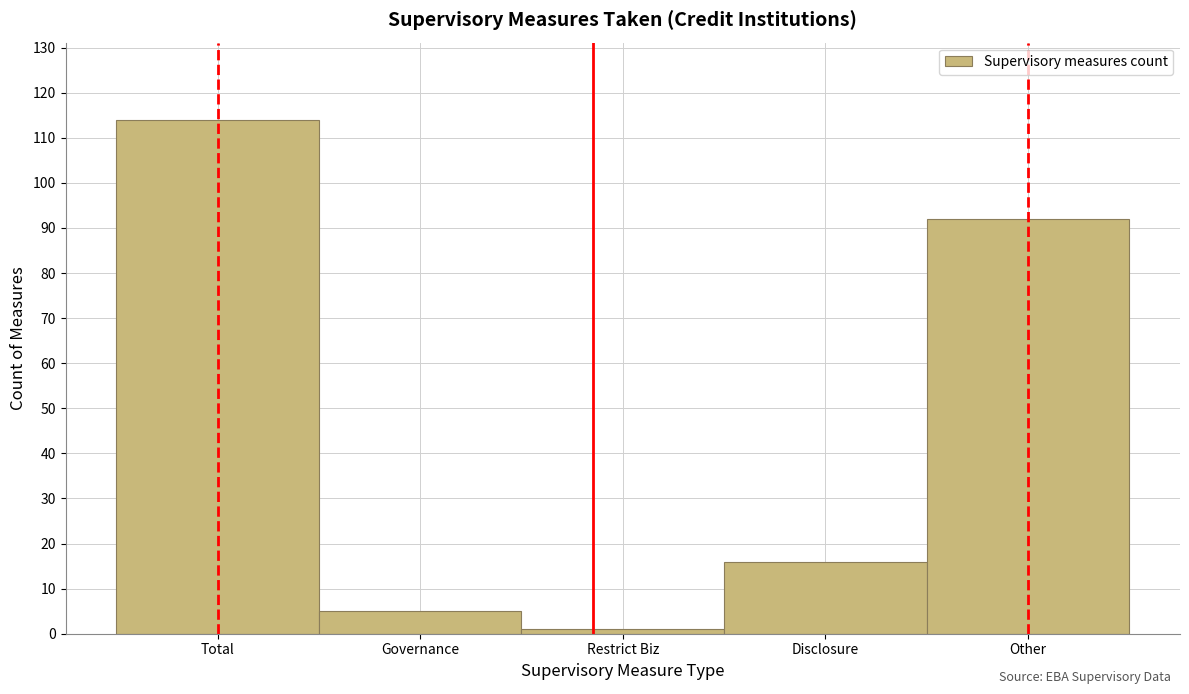

Reading left to right, extract all data points from this chart.

Total=114	Governance=5	Restrict Biz=1	Disclosure=16	Other=92